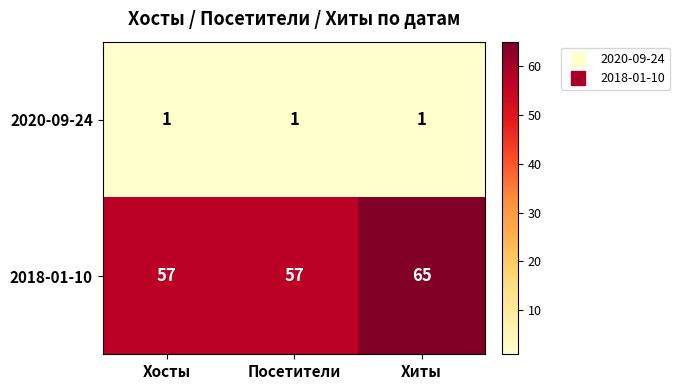

Which series has the largest range (max minus min)?

2018-01-10